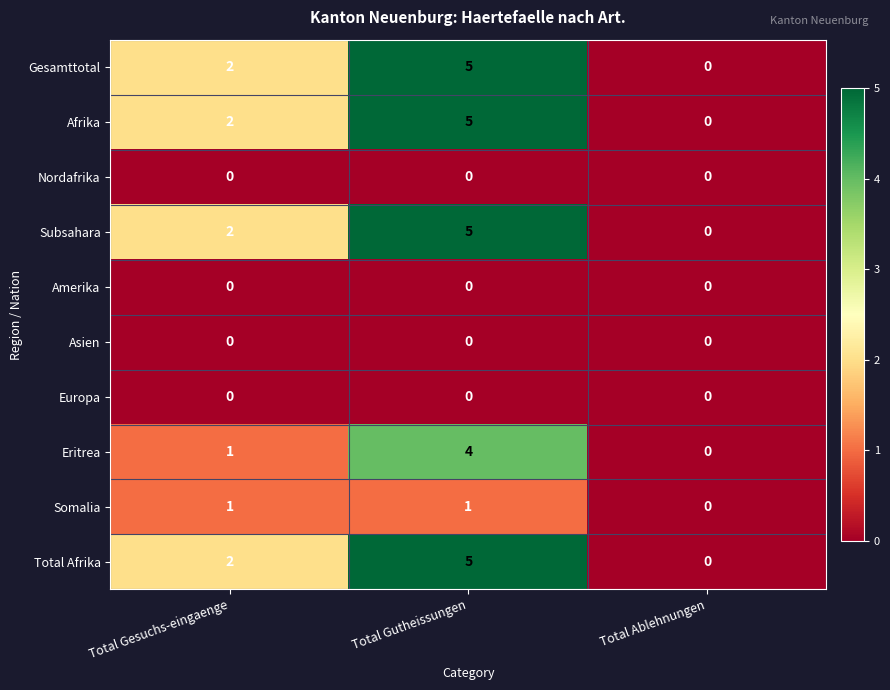

Reading left to right, transcribe all the data shown in this chart.

Gesamttotal: 2	5	0
Afrika: 2	5	0
Nordafrika: 0	0	0
Subsahara: 2	5	0
Amerika: 0	0	0
Asien: 0	0	0
Europa: 0	0	0
Eritrea: 1	4	0
Somalia: 1	1	0
Total Afrika: 2	5	0